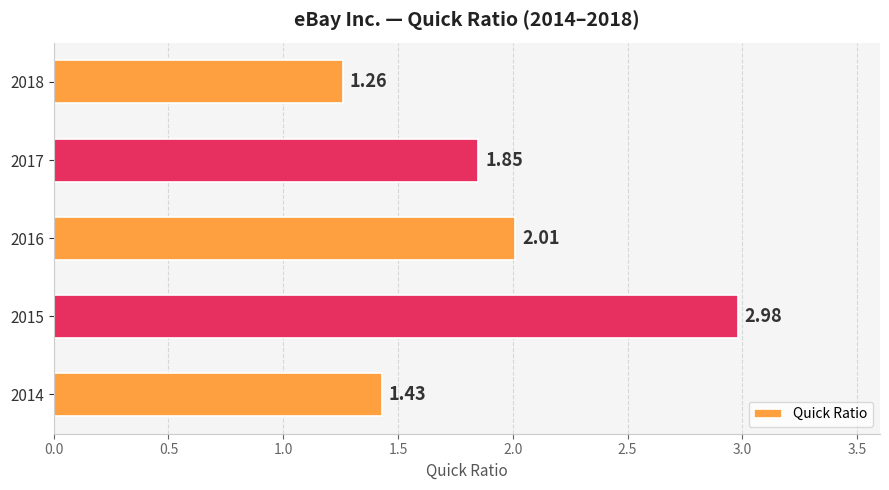

What is the change in value from 2014 to 2017?

+0.4